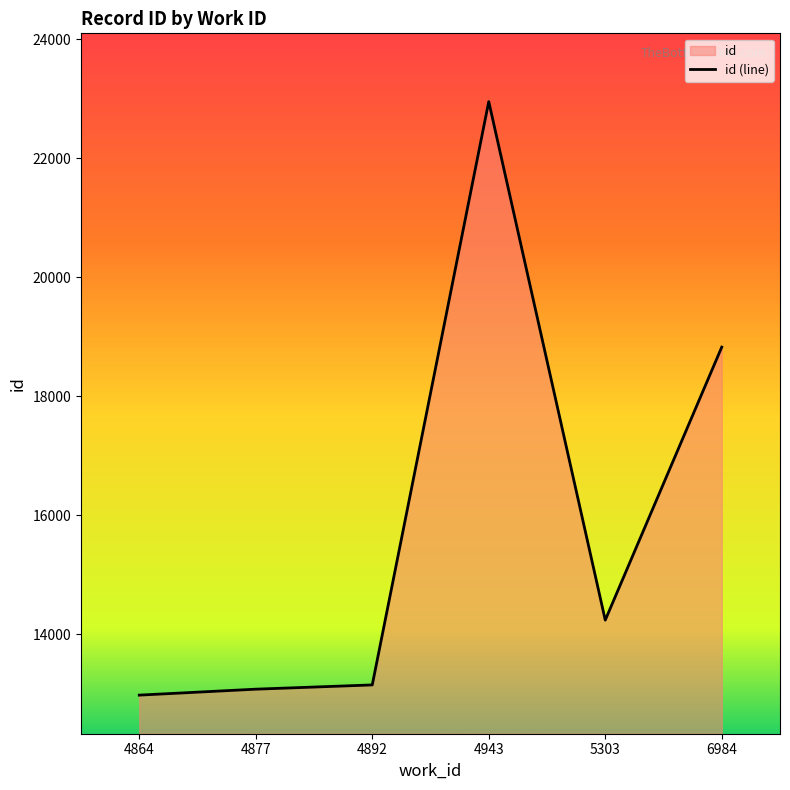

List the labels in order of value, smallest first.

4864, 4877, 4892, 5303, 6984, 4943